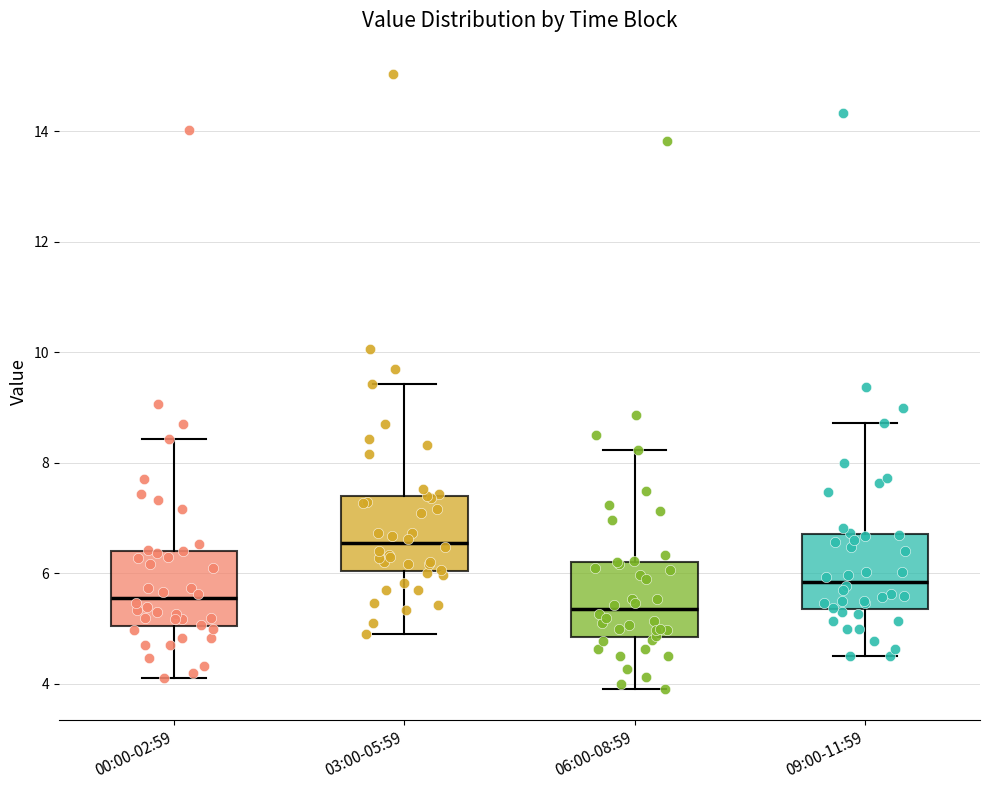

Reading left to right, transcribe this box plot: for each box, give where its median line is, the range the box spans, and where its two whiskers end, as read against the y-axis. The values are not printed on the chart, so give them approximately, as read against the axis.

00:00-02:59: median 5.6, box 5.0 to 6.4, whiskers 4.2 to 8.4
03:00-05:59: median 6.6, box 6.0 to 7.4, whiskers 5.0 to 9.4
06:00-08:59: median 5.4, box 4.8 to 6.2, whiskers 4.0 to 8.2
09:00-11:59: median 5.8, box 5.4 to 6.8, whiskers 4.6 to 8.8